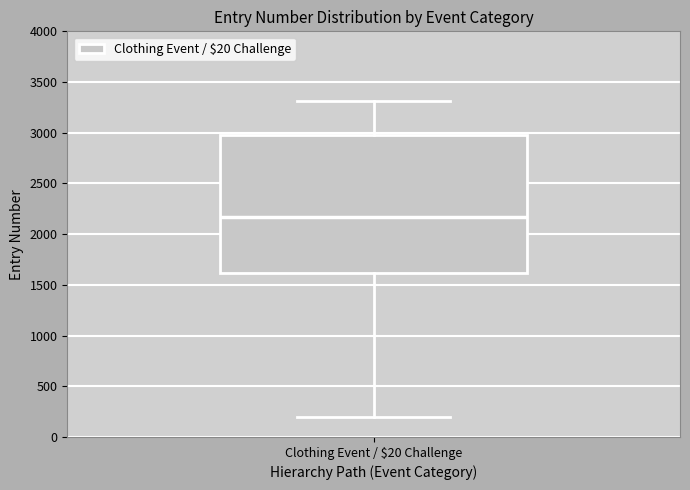

Read this box plot against the y-axis: the position of the median line, the range covered by the box, and the ends of both whiskers. The values are not printed on the chart, so give them approximately, as read against the axis.

median 2150, box 1600 to 3000, whiskers 200 to 3300